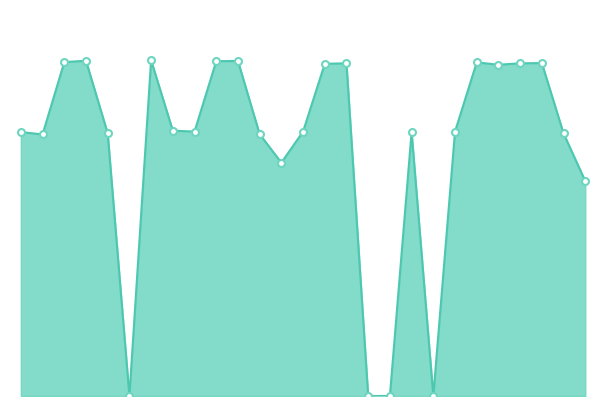

What is the sum of all values?

286.8